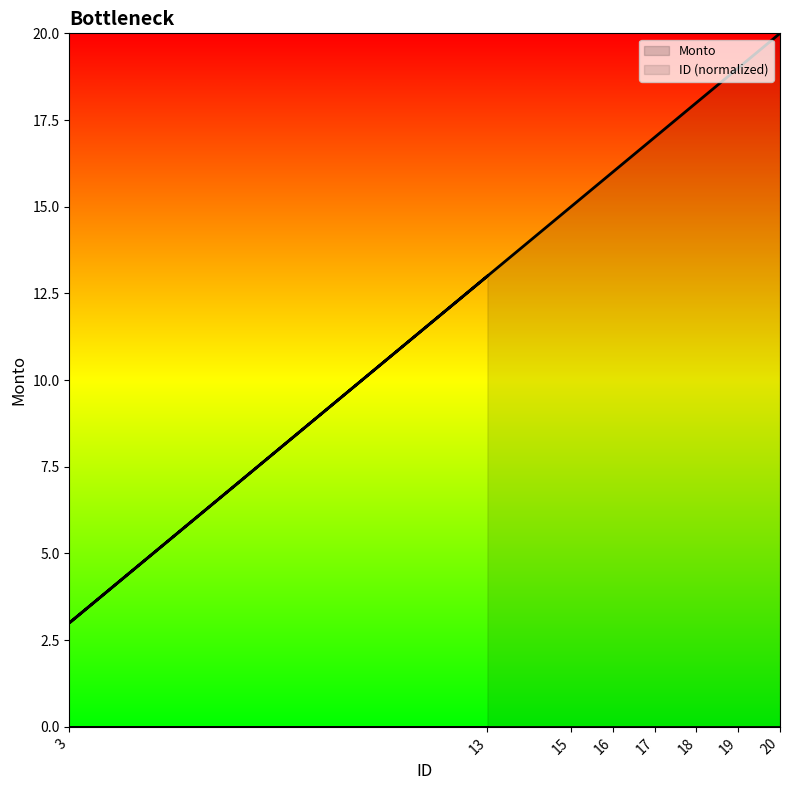

The value at 20 is 30. True or false?

False